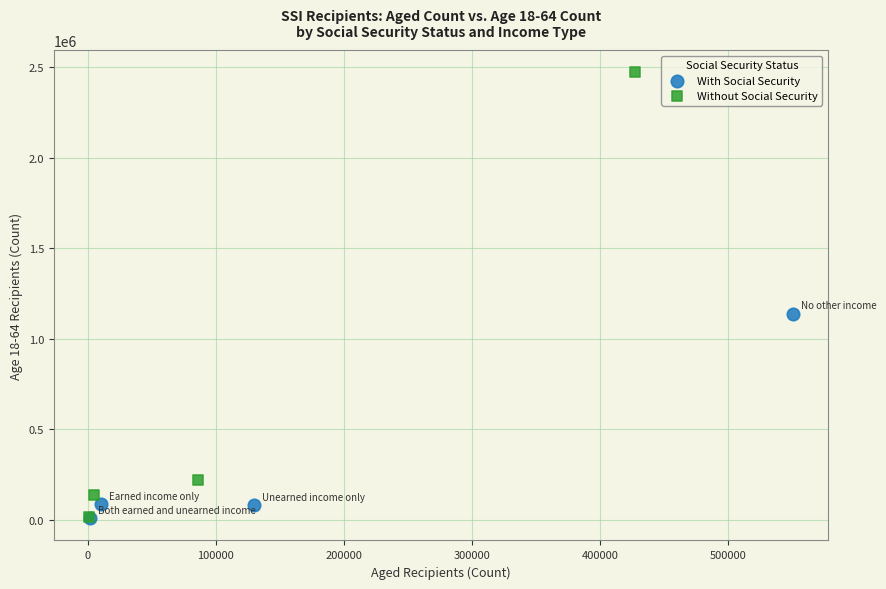

Which series has the widest spread of Y values?

Without Social Security